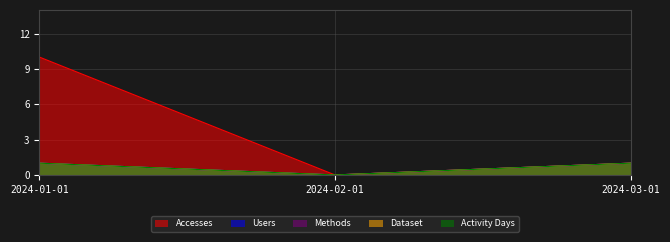

At which label does Accesses first exceed 1?

2024-01-01